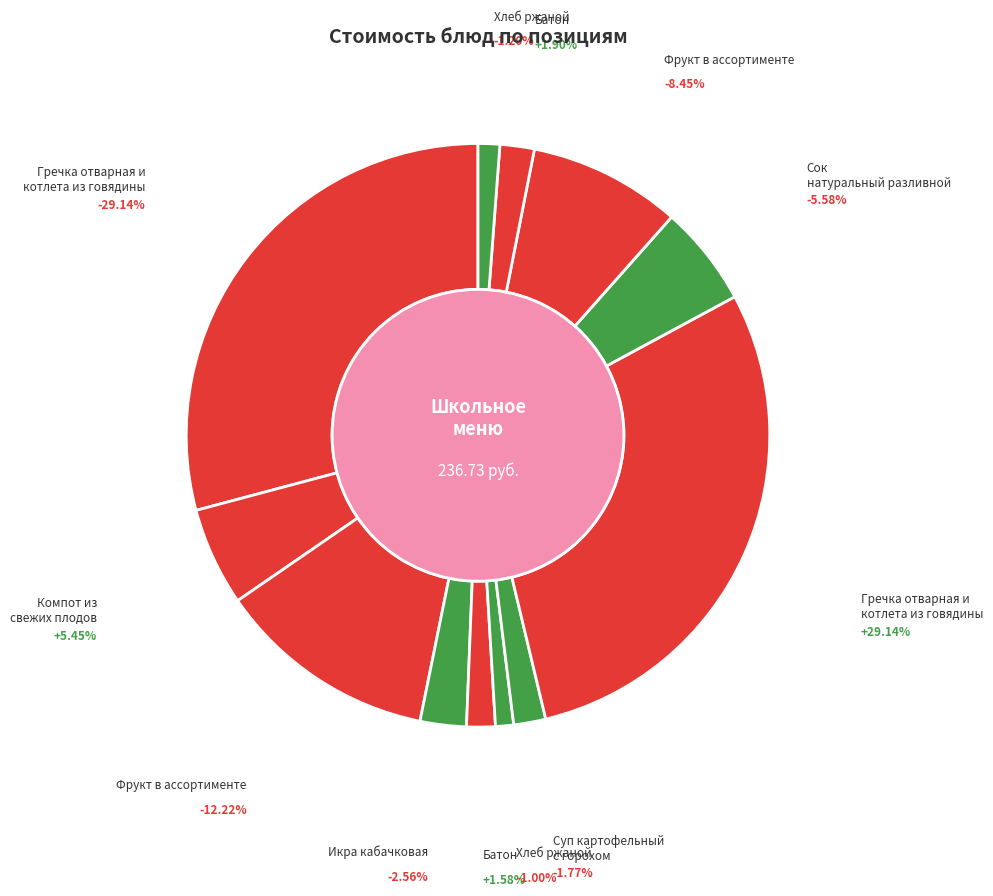

The Батон (Обед) slice represents 2% of the pie. True or false?

True